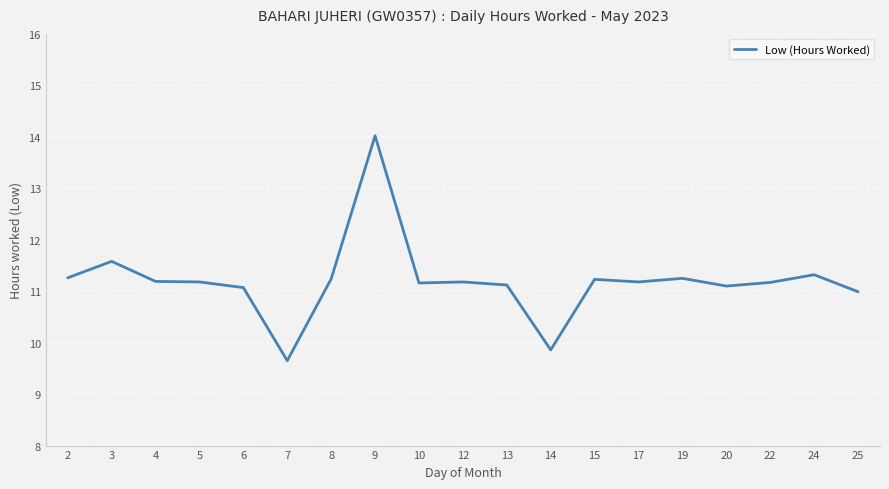

What value does the data have at 9?

14.0